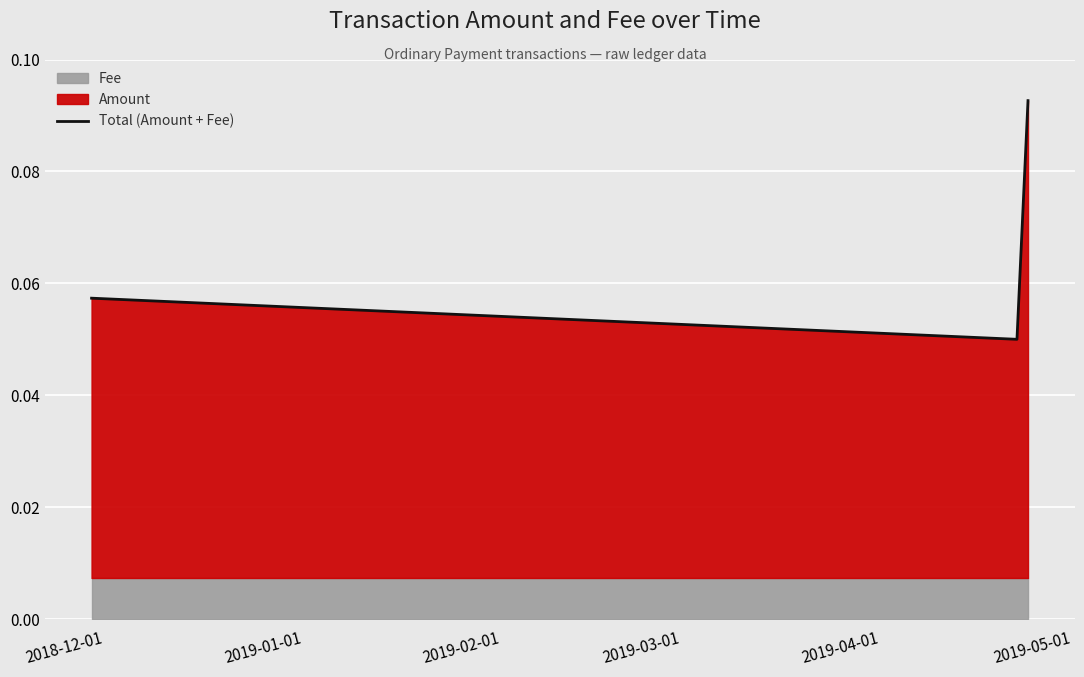

At which label is the value closest to 0?

2019-01-01